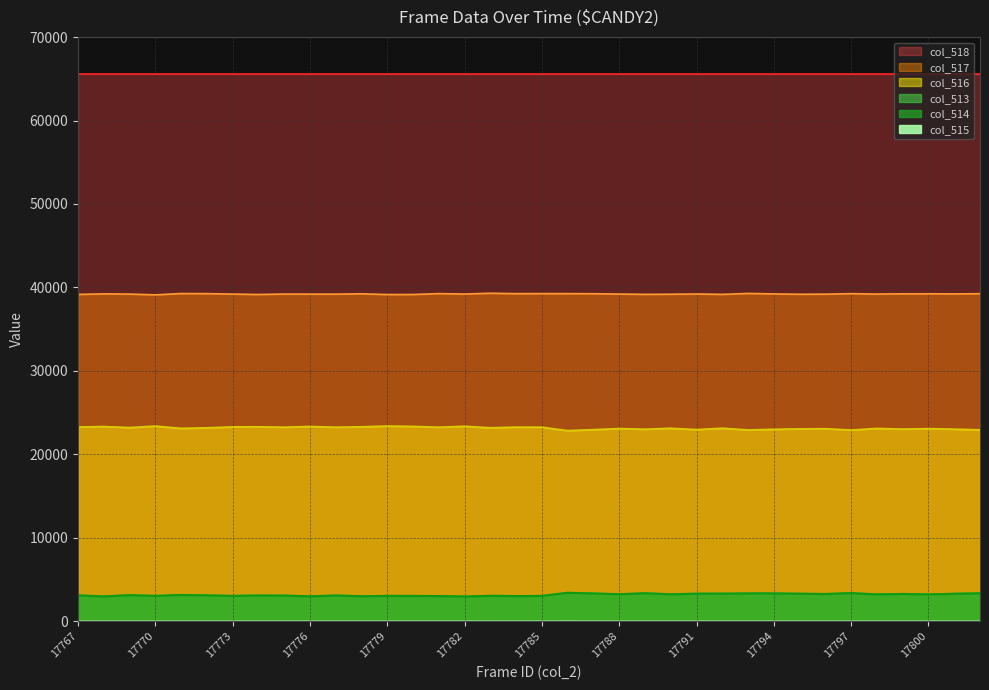

Does the chart have visible grid lines?

Yes